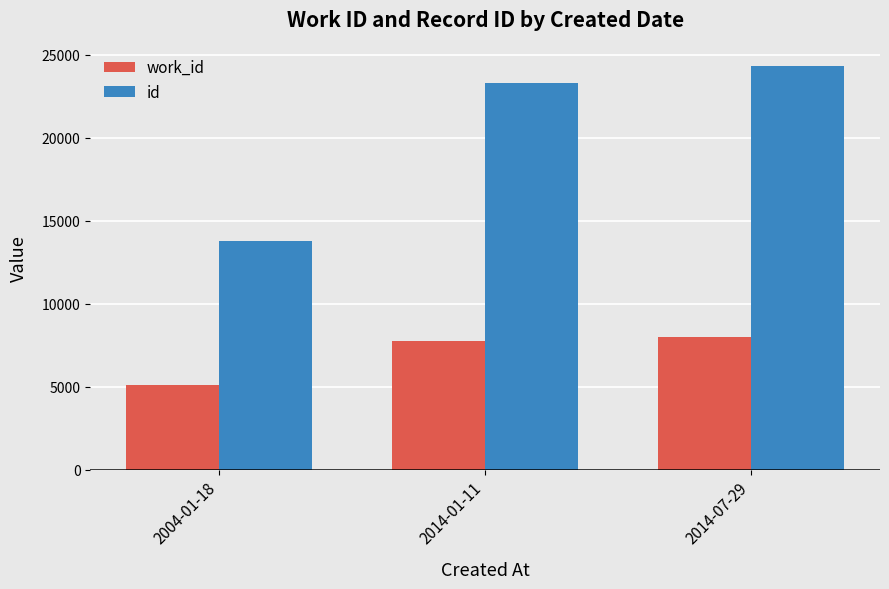

Reading left to right, what are all the values shown in this chart?

work_id: 5108	7786	8002
id: 13795	23333	24358